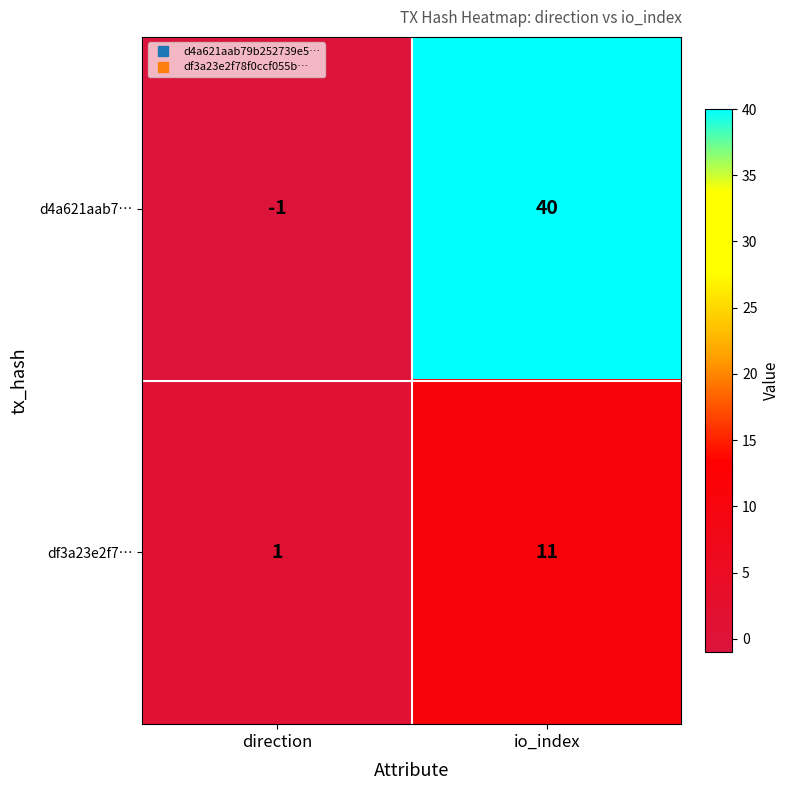

What is the highest value of the df3a23e2f7… series?

11